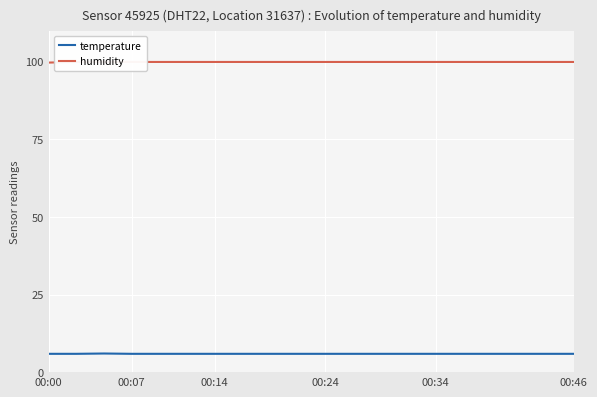

What is the sum of the humidity values at 12 and 7?

199.8